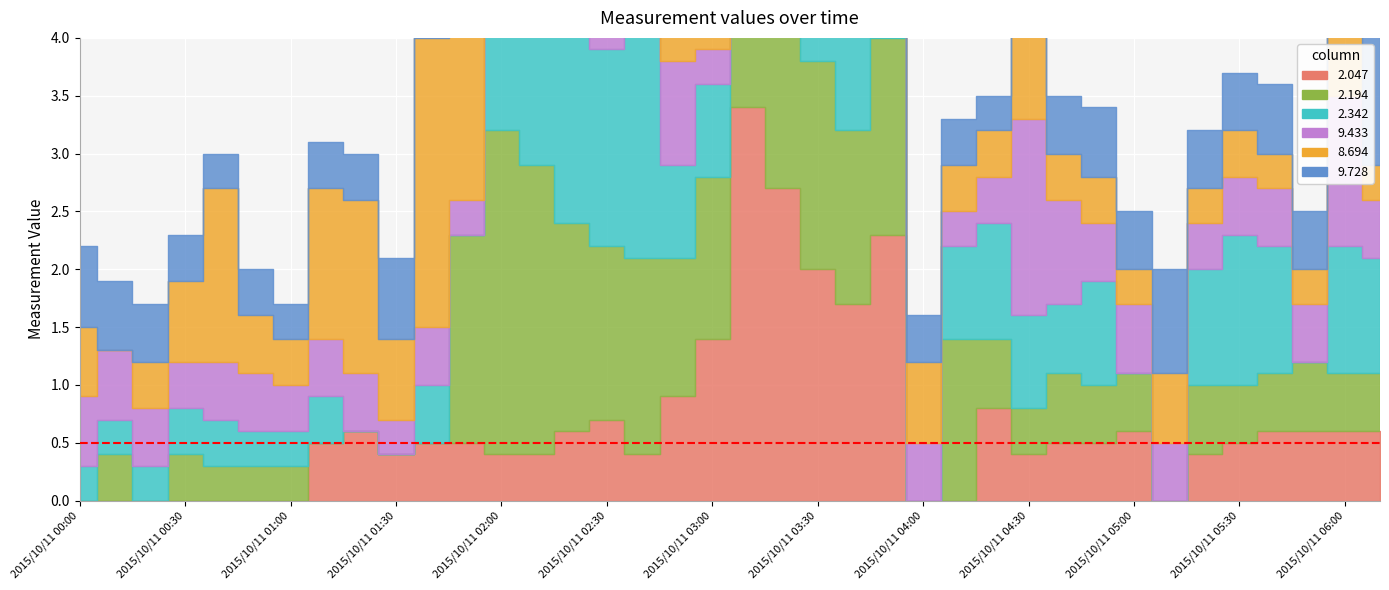

True or false: 9.728 and 2.047 cross at least once.

True